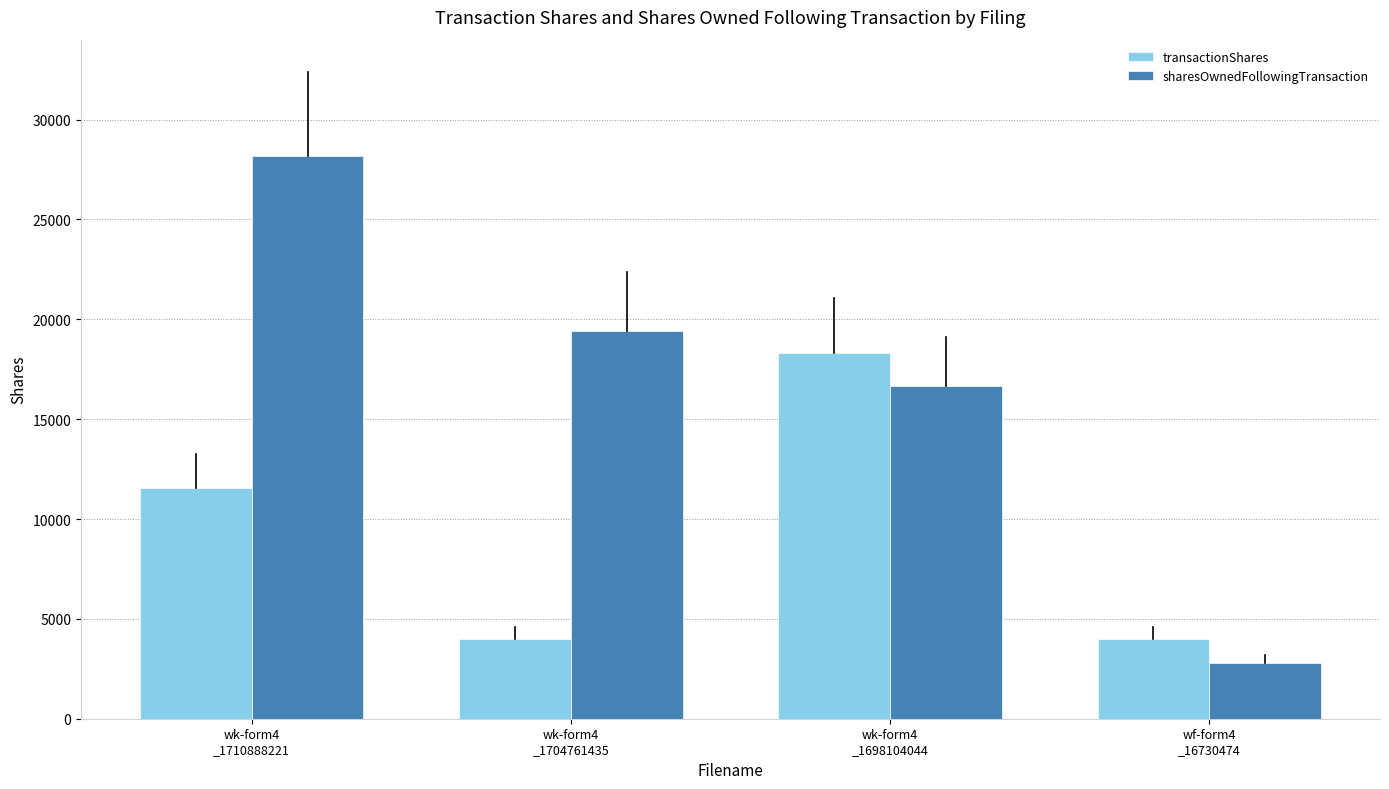

What is the difference between the maximum and minimum values in the transactionShares series?

14328